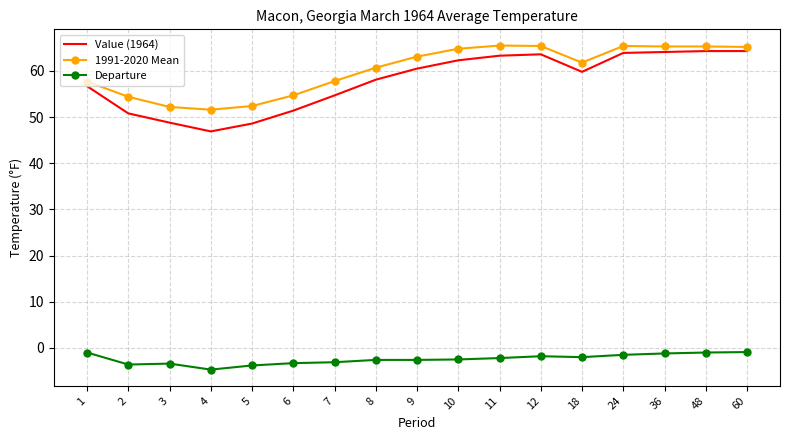

Which series has the widest spread of values?

Value (1964)